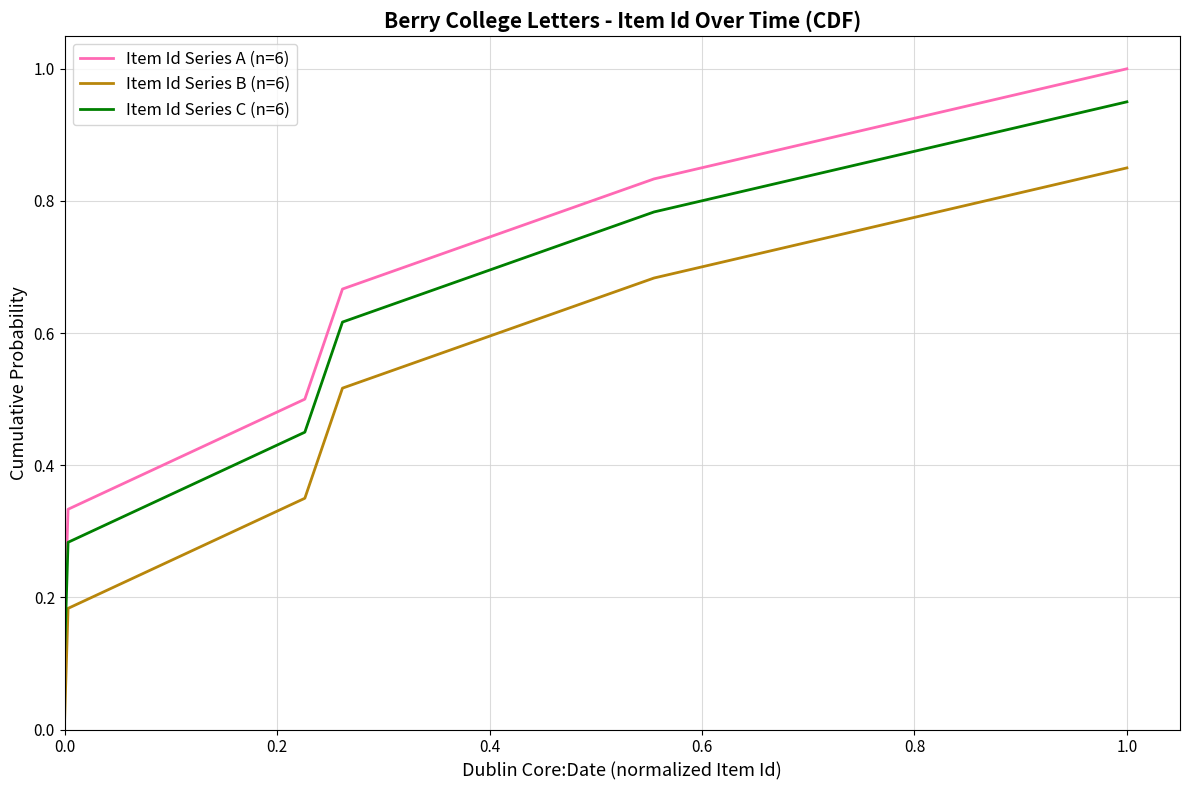

List the series in order of their peak value, lowest first.

Item Id Series B (n=6), Item Id Series C (n=6), Item Id Series A (n=6)